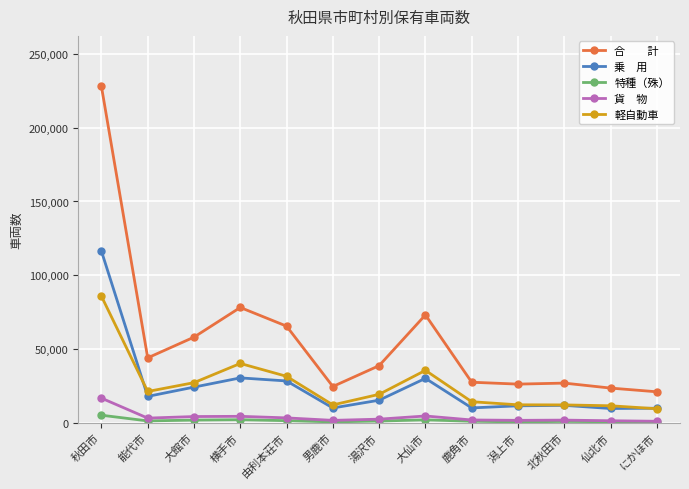

What is the maximum value shown in the chart?

228069